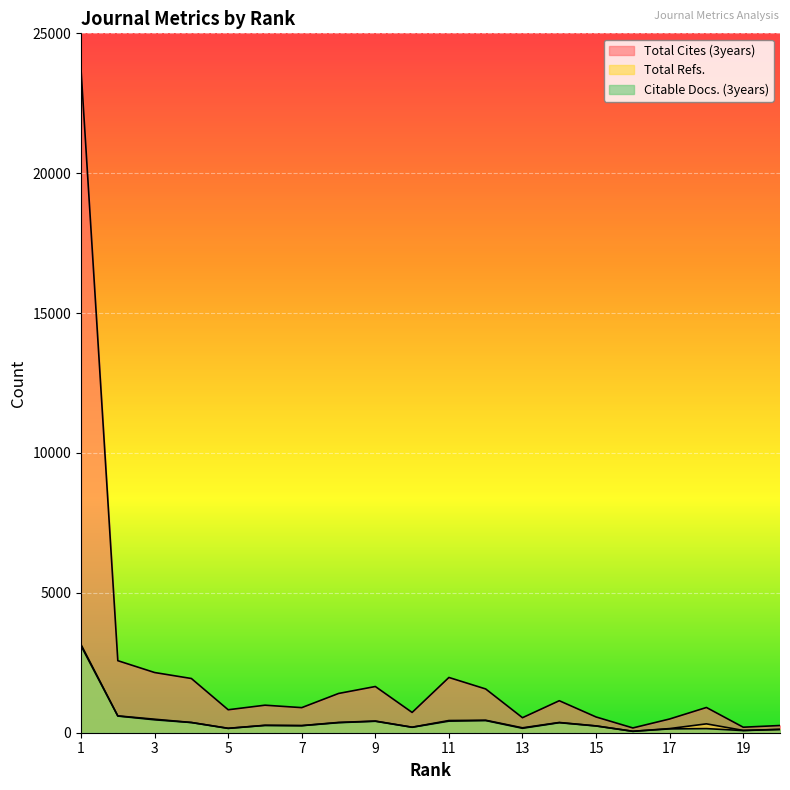

What is the value of the Total Cites (3years) point at the 8th from the left?

1403